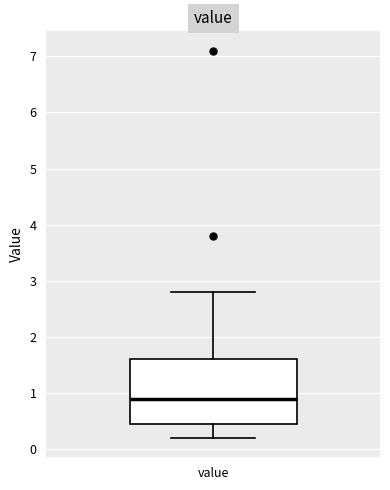

Read this box plot against the y-axis: the position of the median line, the range covered by the box, and the ends of both whiskers. The values are not printed on the chart, so give them approximately, as read against the axis.

median 0.9, box 0.5 to 1.6, whiskers 0.2 to 2.8